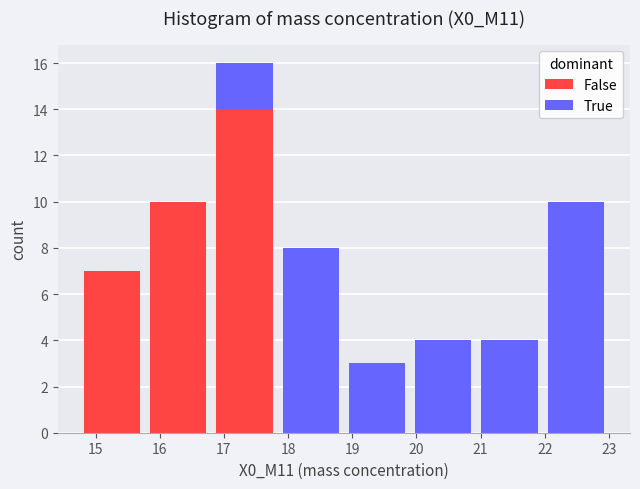

Reading left to right, transcribe this chart: for each stacked bar, give the range it covers on the x-axis and its total height. Neither the bar edges nor the heights are printed on the chart, so give them approximately, as read against the axes.

14.7 to 15.8: 7
15.8 to 16.8: 10
16.8 to 17.8: 16
17.8 to 18.9: 8
18.9 to 19.9: 3
19.9 to 20.9: 4
20.9 to 22.0: 4
22.0 to 23.0: 10